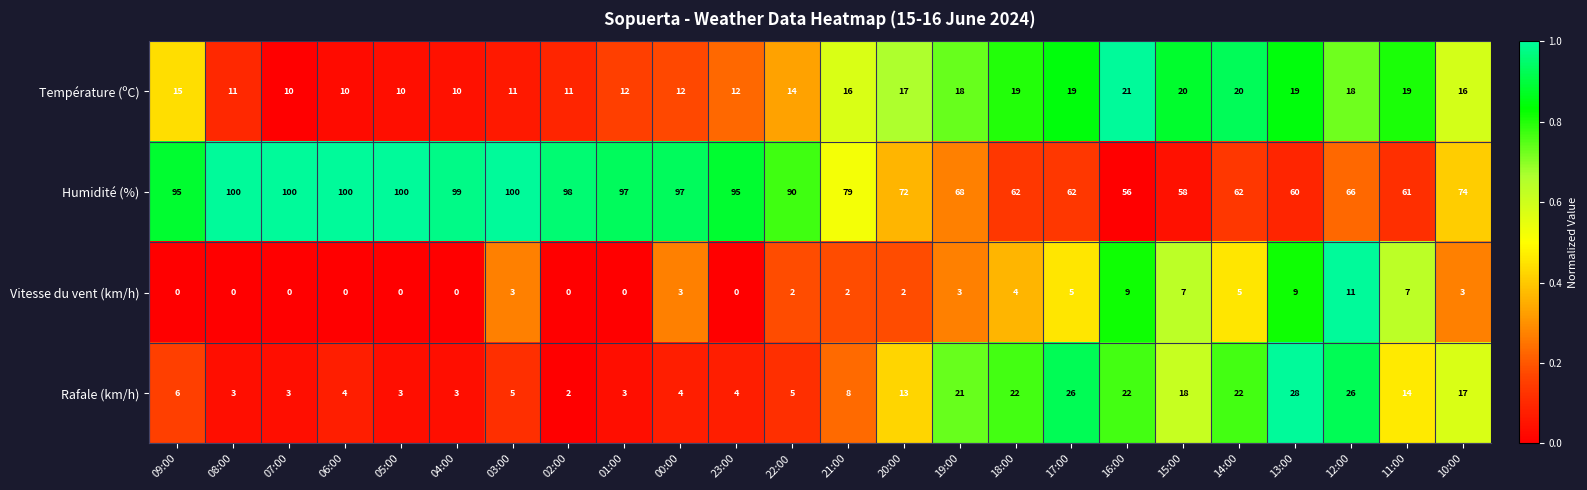

What is the total value across all series at 11:00?

101